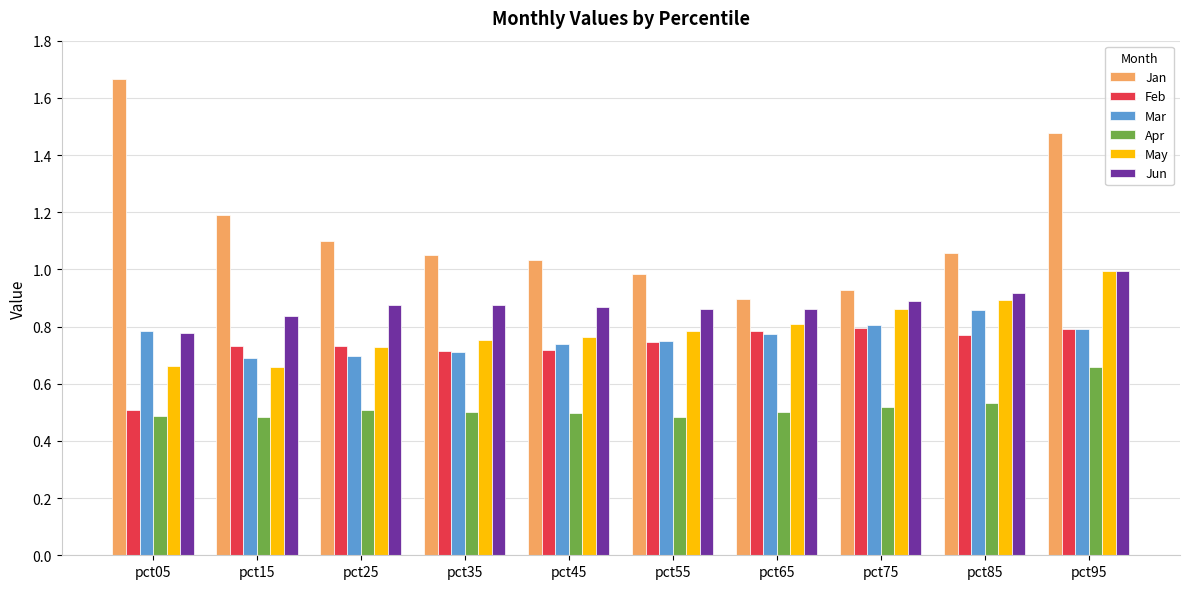

Does the chart contain any negative values?

No